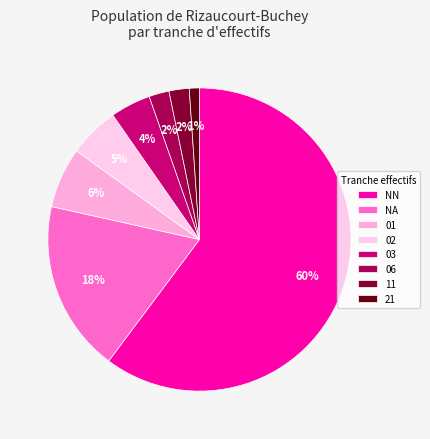

Rank the categories by value from highest to lowest.

NN, NA, 01, 02, 03, 06, 11, 21